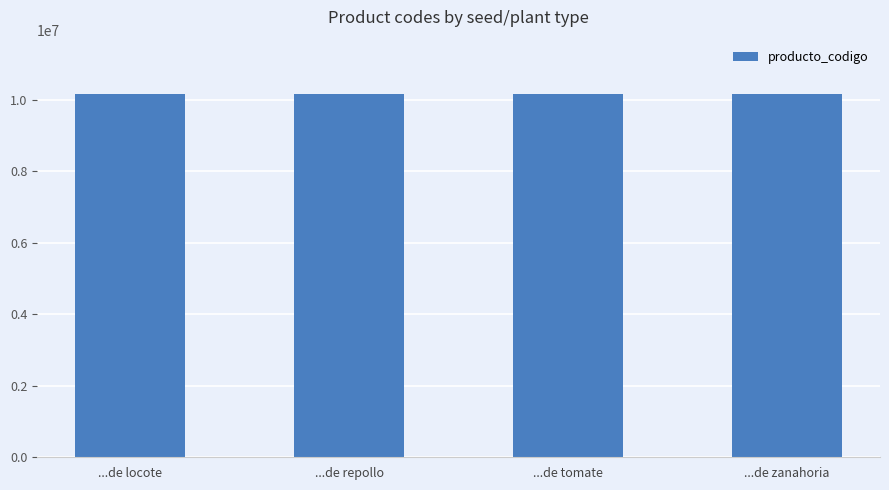

Read the value at ...de locote, to the nearest 10.

10151530